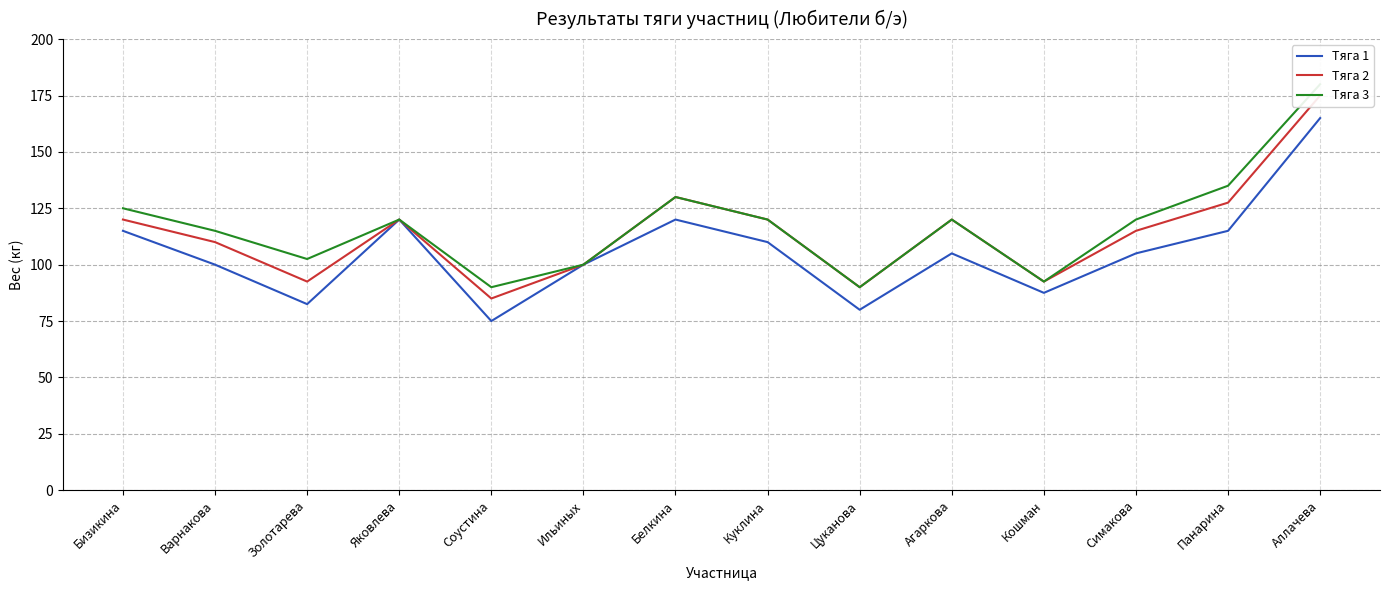

True or false: Тяга 2 and Тяга 1 intersect in this chart.

False